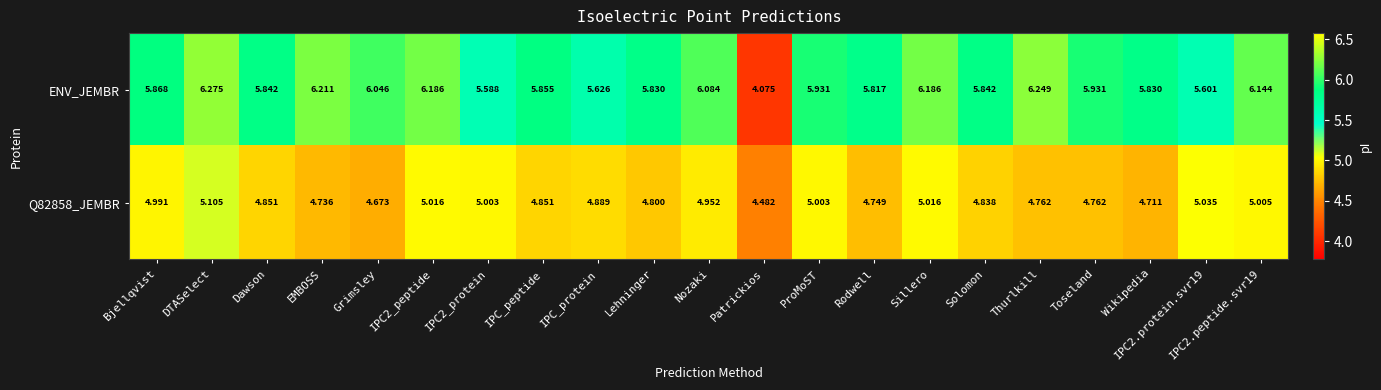

Which series has the widest spread of values?

ENV_JEMBR